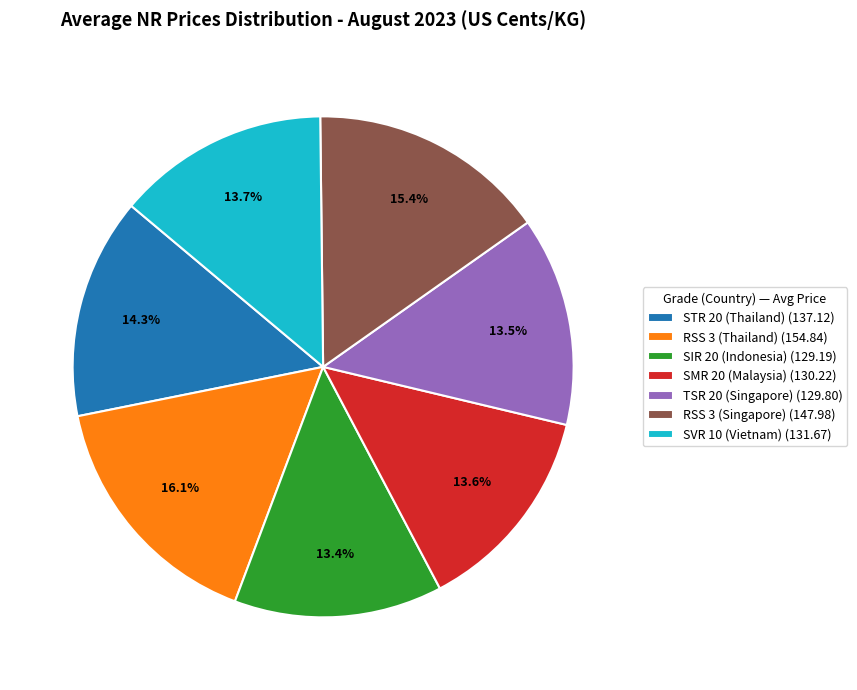

True or false: SMR 20 (Malaysia) accounts for 19% of the total.

False